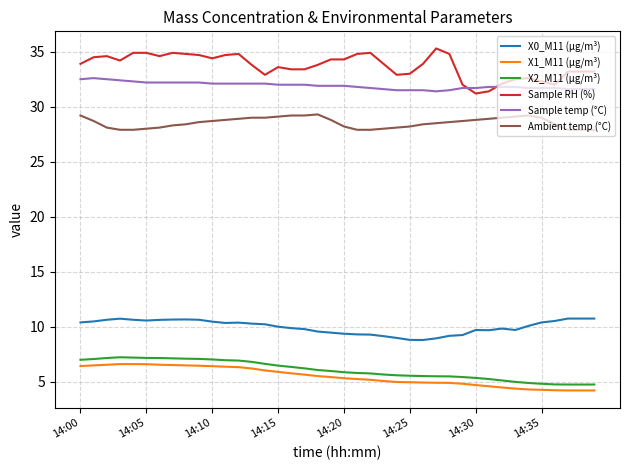

Does the chart display data point markers on the line(s)?

No